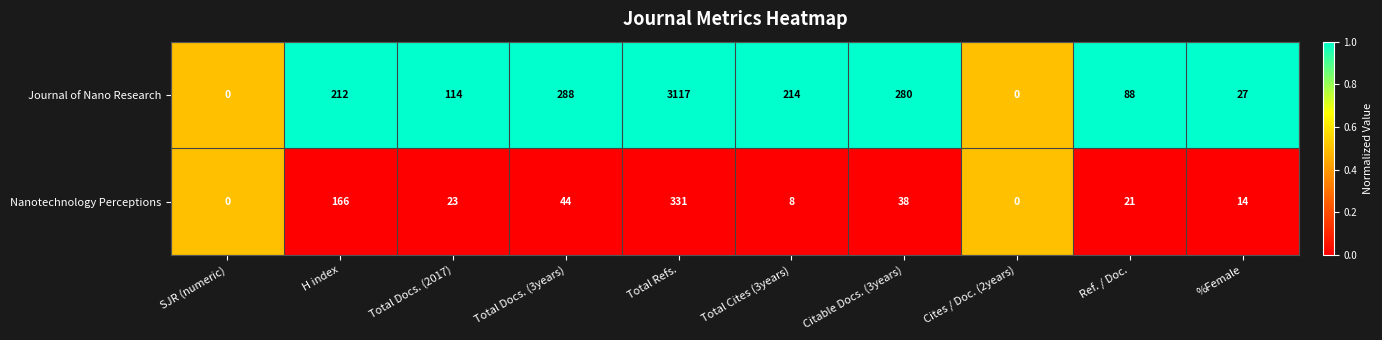

What is the total value across all series at Citable Docs. (3years)?

318